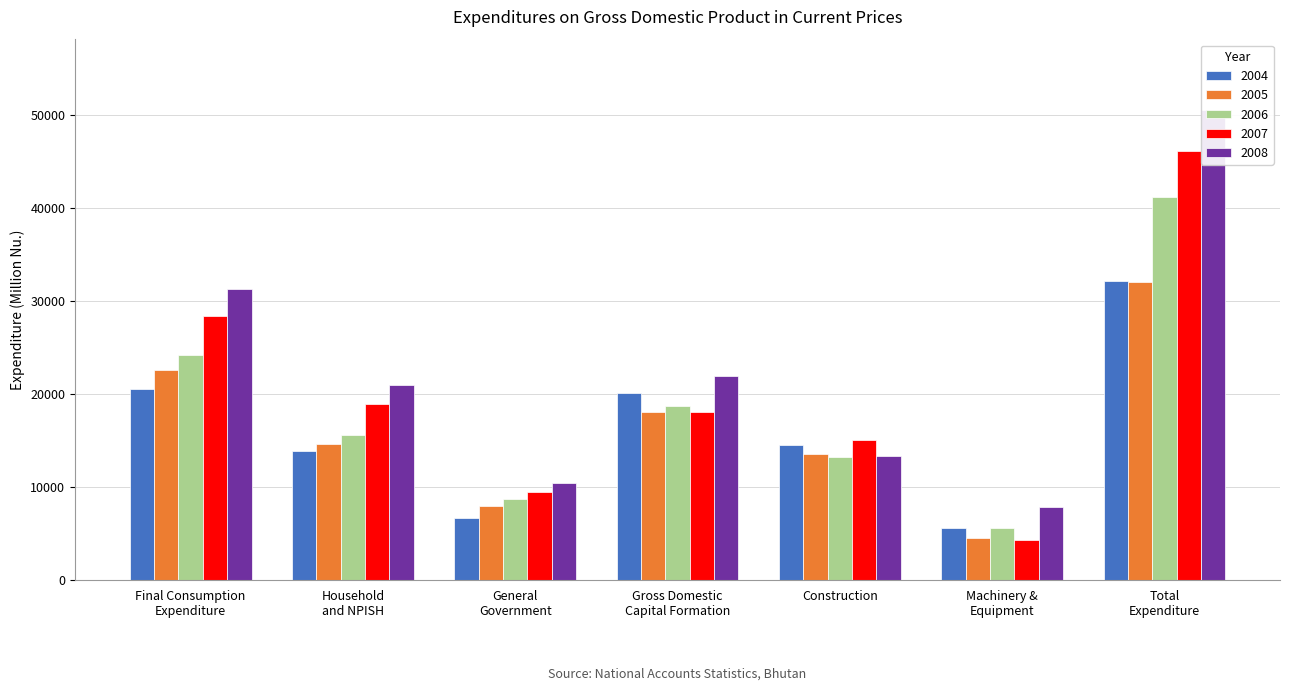

List the labels in order of 2004 value, smallest first.

Machinery &
Equipment, General
Government, Household
and NPISH, Construction, Gross Domestic
Capital Formation, Final Consumption
Expenditure, Total
Expenditure